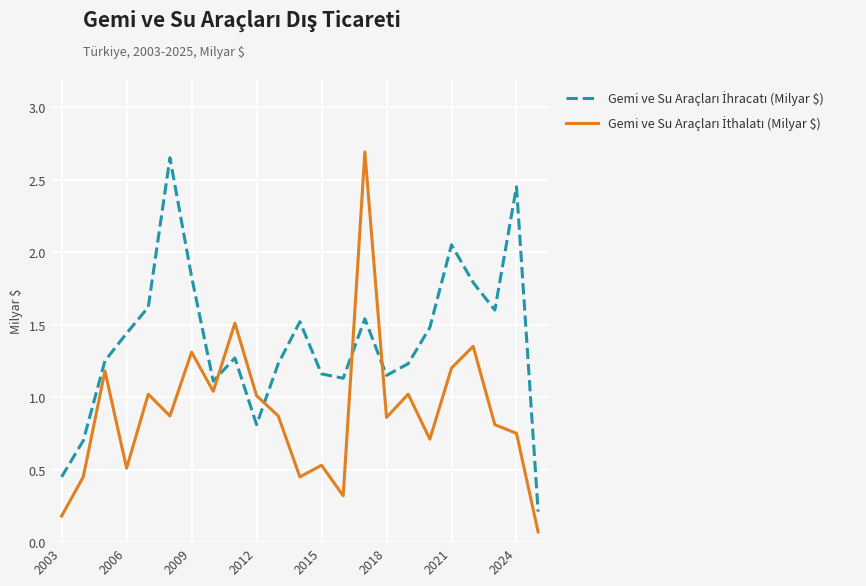

What is the greatest value displayed?

2.7